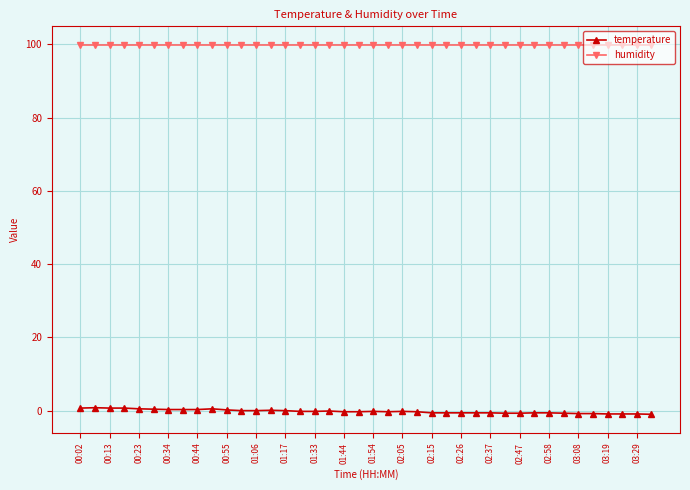

True or false: temperature has more than 0 points higher than both neighbors.

True